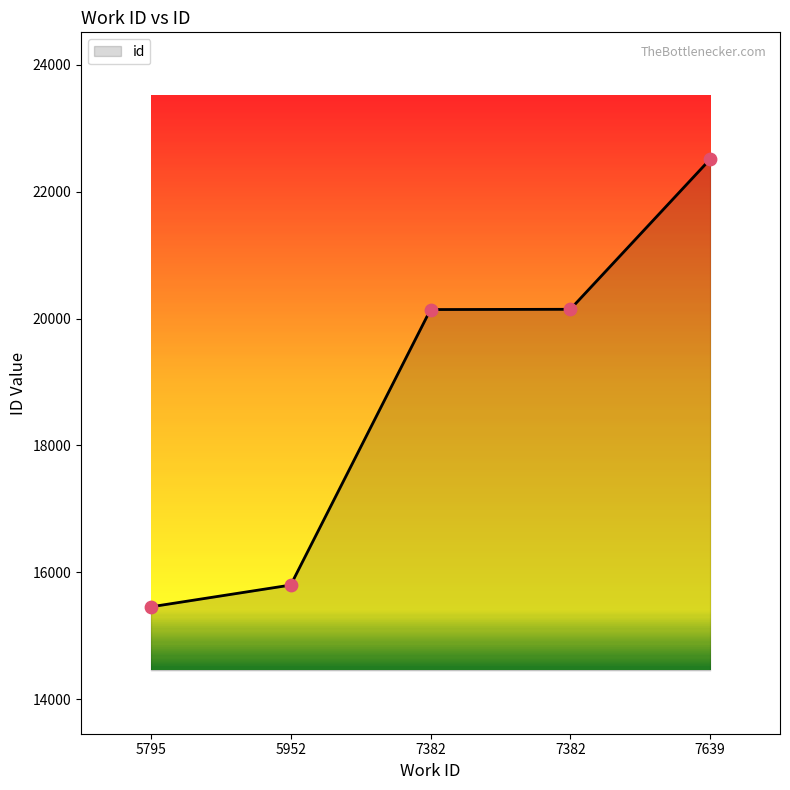

Count the number of data series in this chart.

1